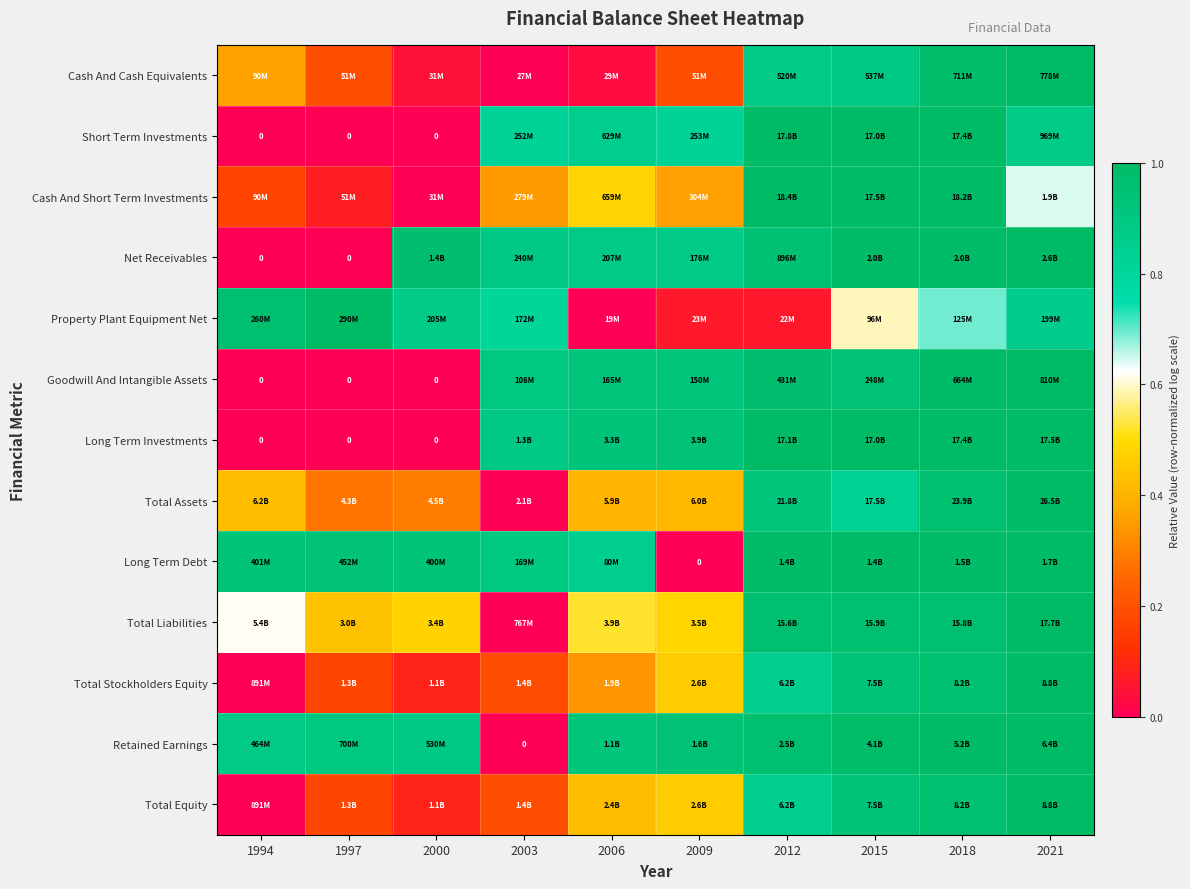

The Total Stockholders Equity series shows 1.0 at 2021. True or false?

True